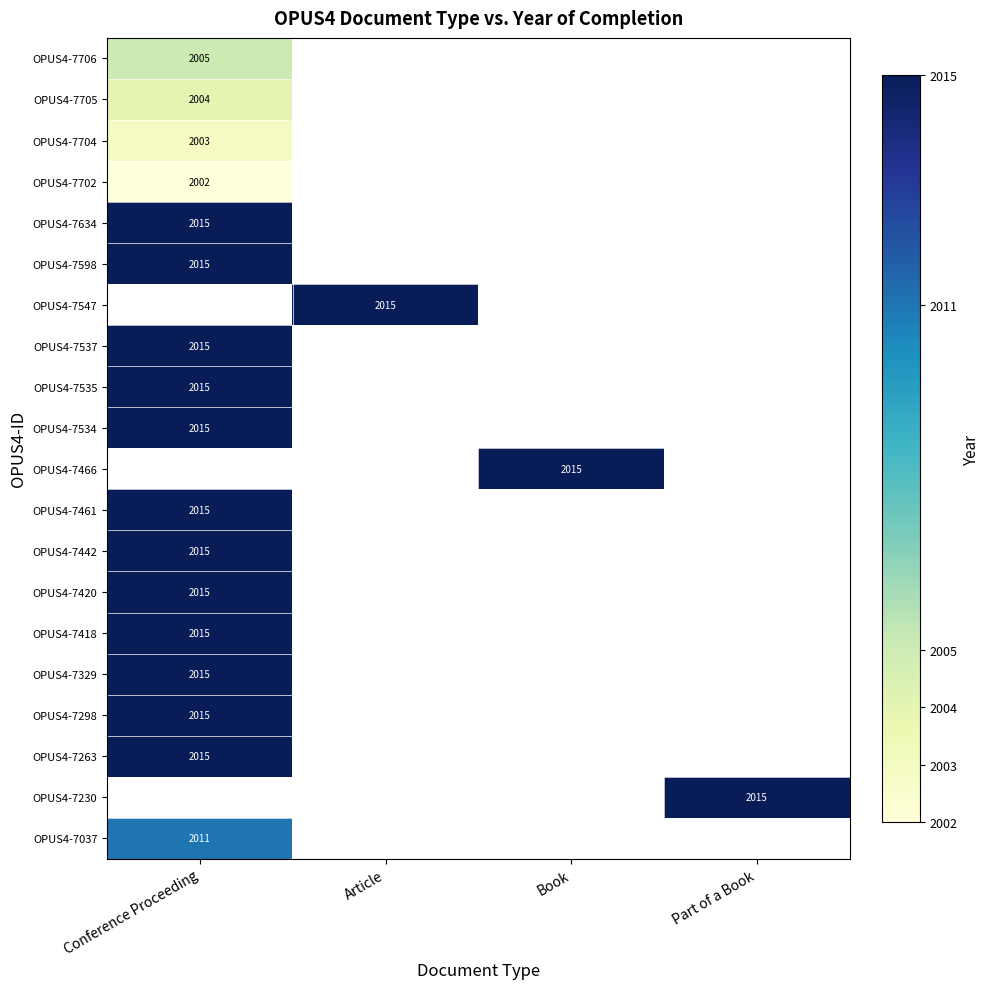

The OPUS4-7442 series shows 2015 at Conference Proceeding. True or false?

True